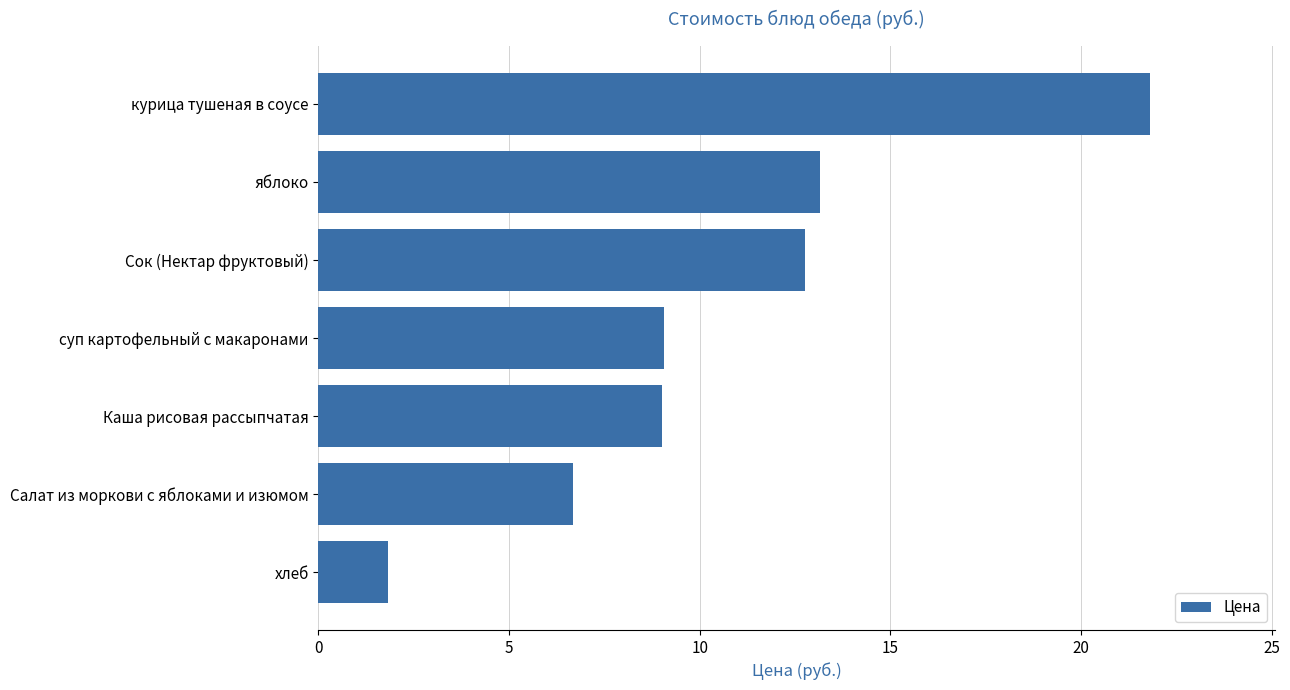

The value at хлеб is 1.8. True or false?

True